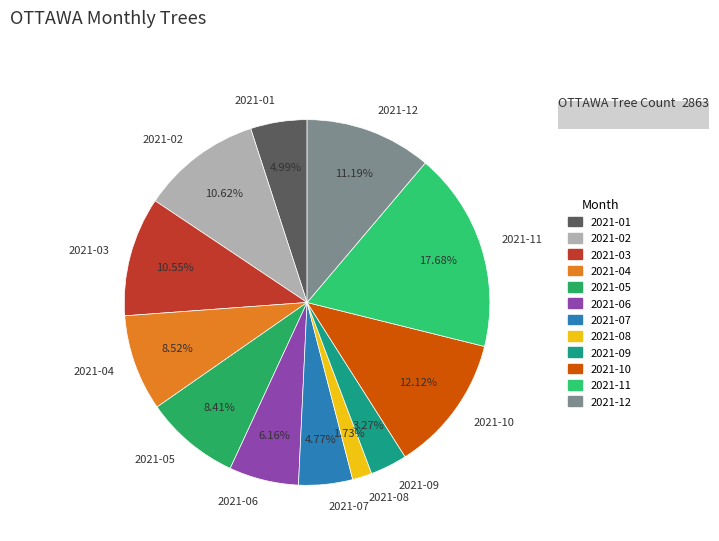

To the nearest percent, what portion does 2021-03 represent?

11%